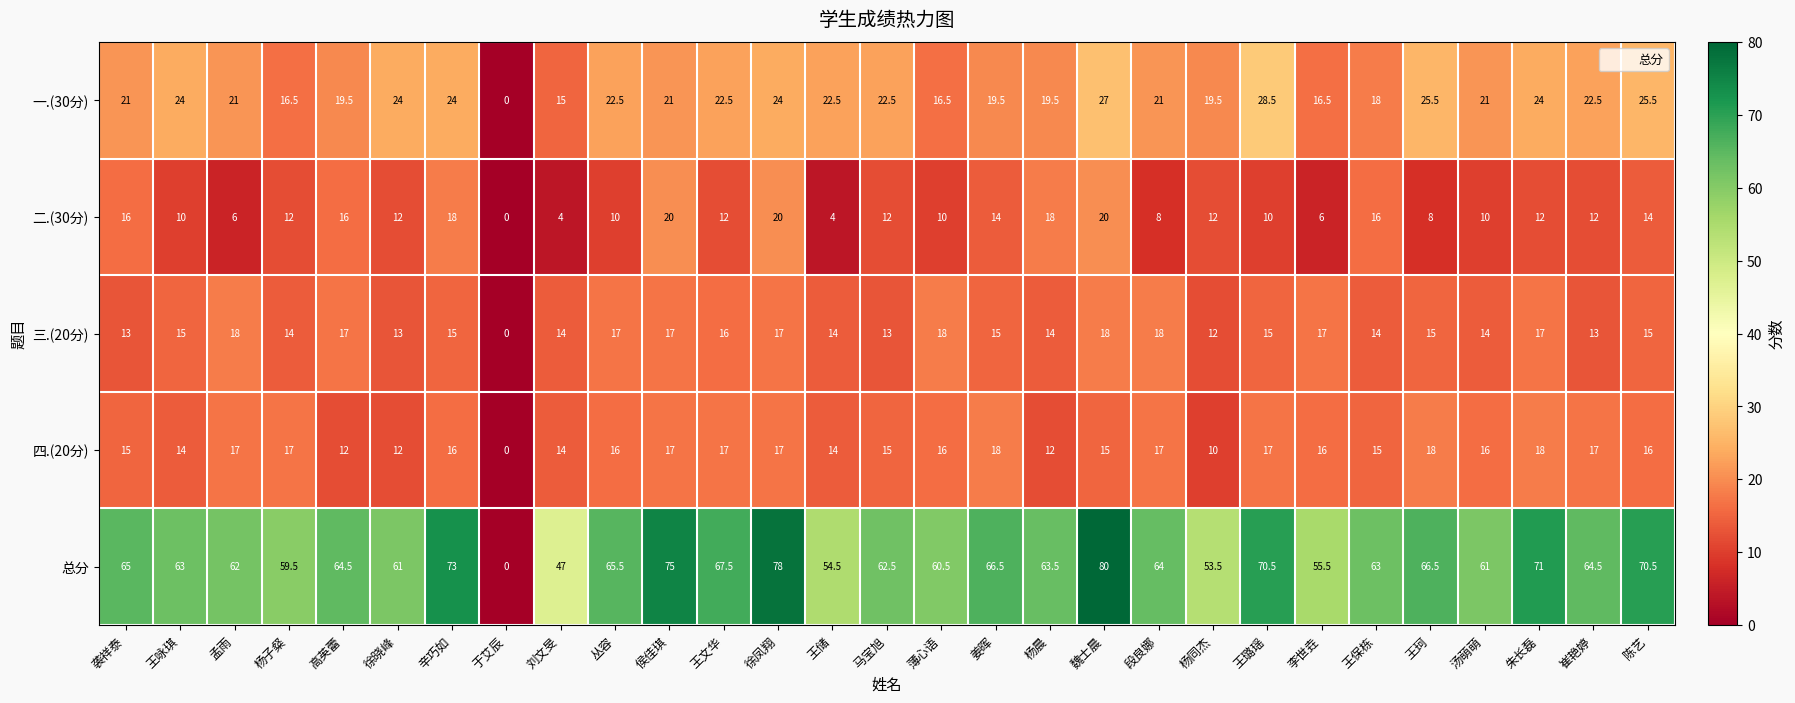

Where does the 总分 series first go above 64?

袭祥泰